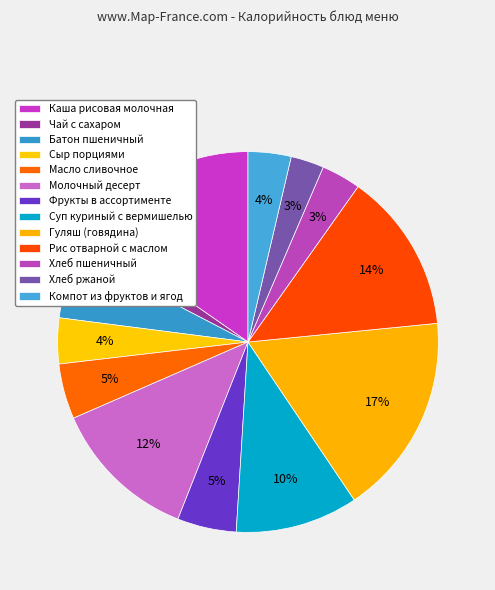

To the nearest percent, what portion does Батон пшеничный represent?

6%